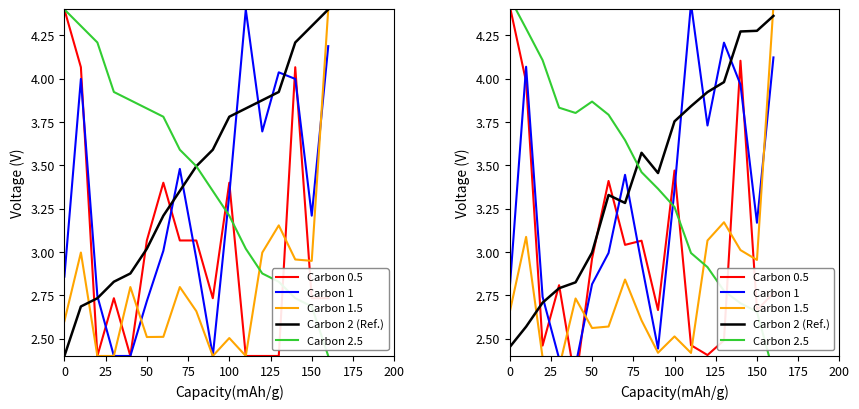

What is the average value of the Carbon 2 (Ref.) series?

3.4